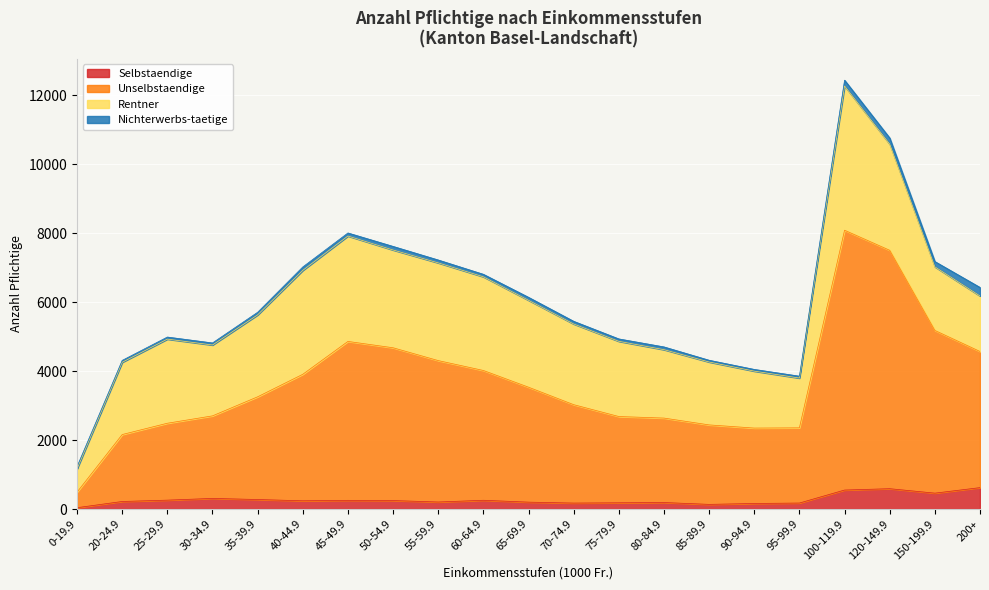

What is the difference between the maximum and minimum values in the Selbstaendige series?

582